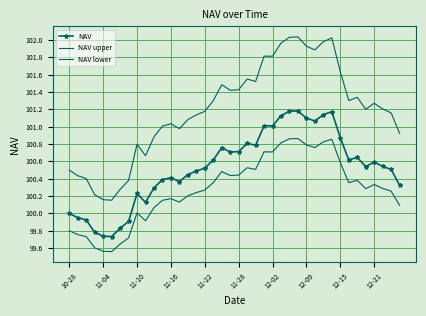

What is the average value of the NAV series?

100.5